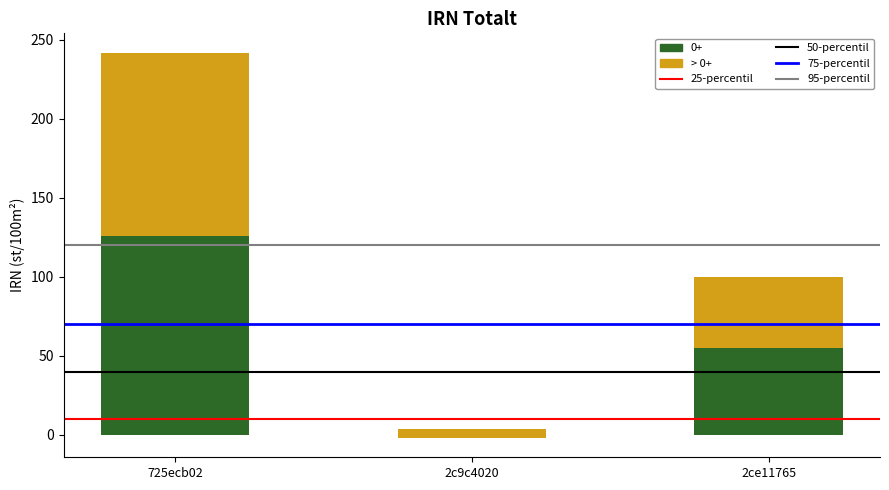

Between 2c9c4020 and 2ce11765, which series saw the biggest shift?

0+